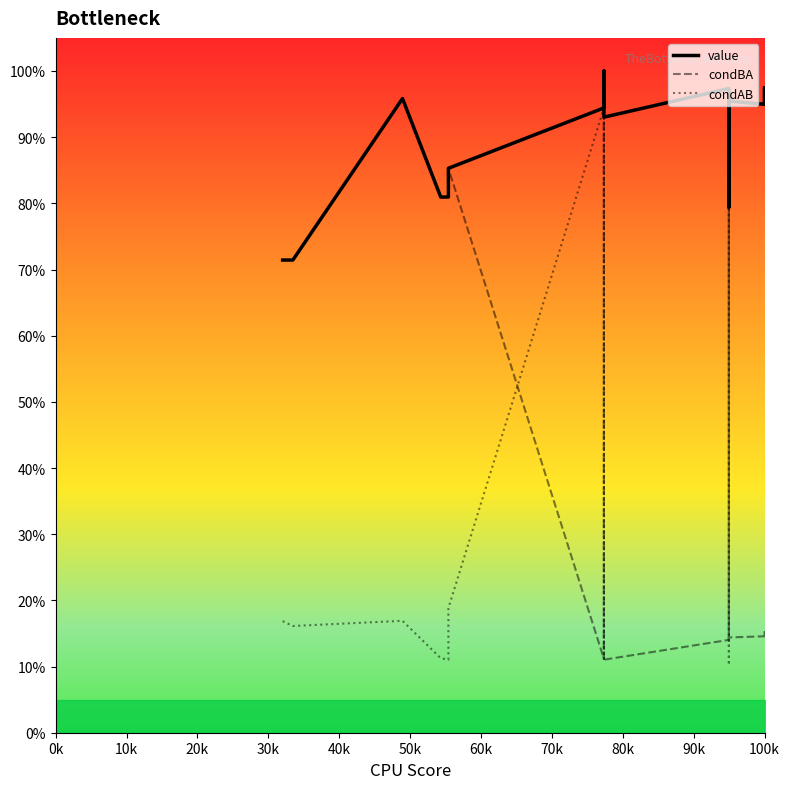

What is the greatest value displayed?

1.0